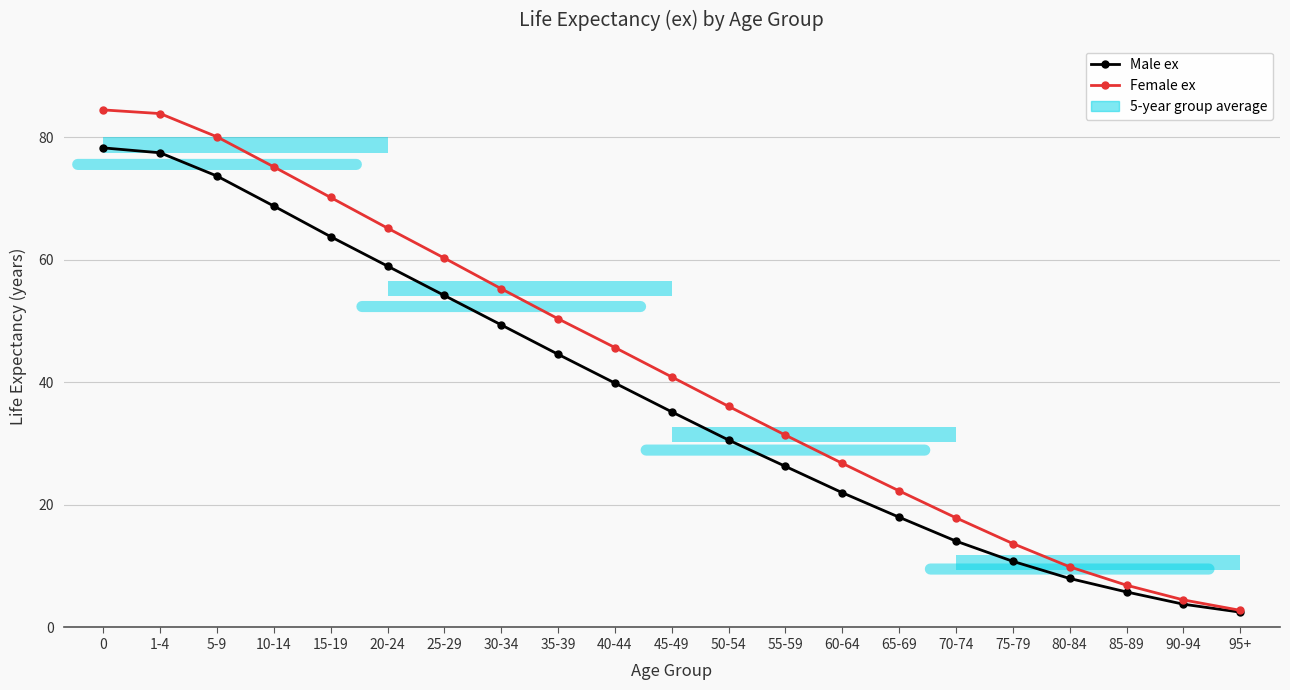

What is the total value across all series at 0?

162.8